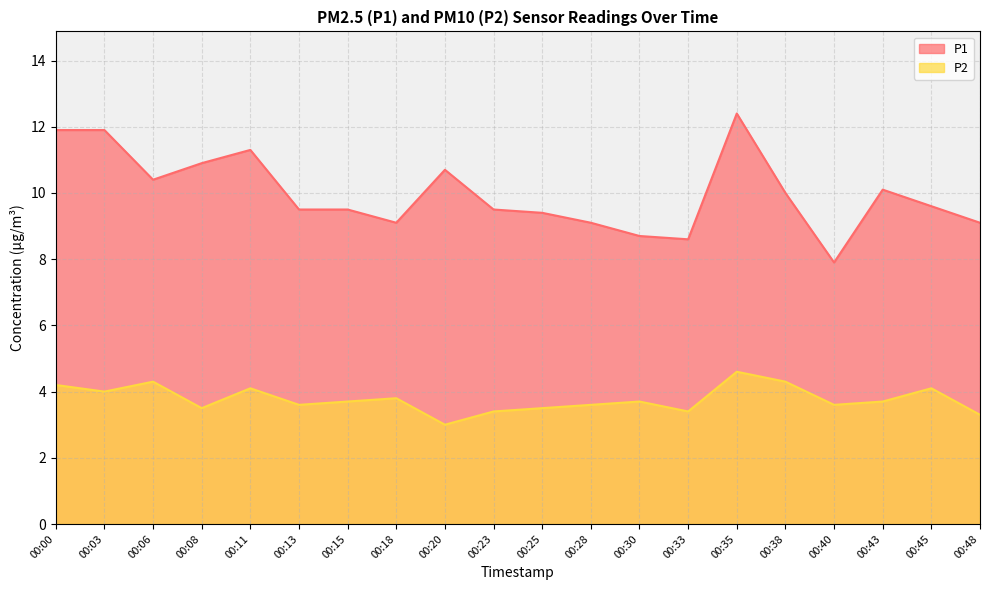

What is the highest value of the P2 series?

4.6